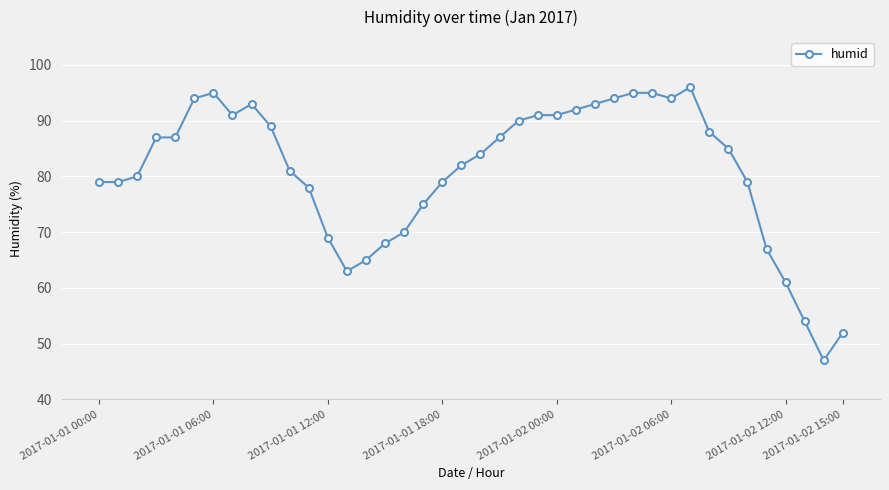

What is the greatest value displayed?

96